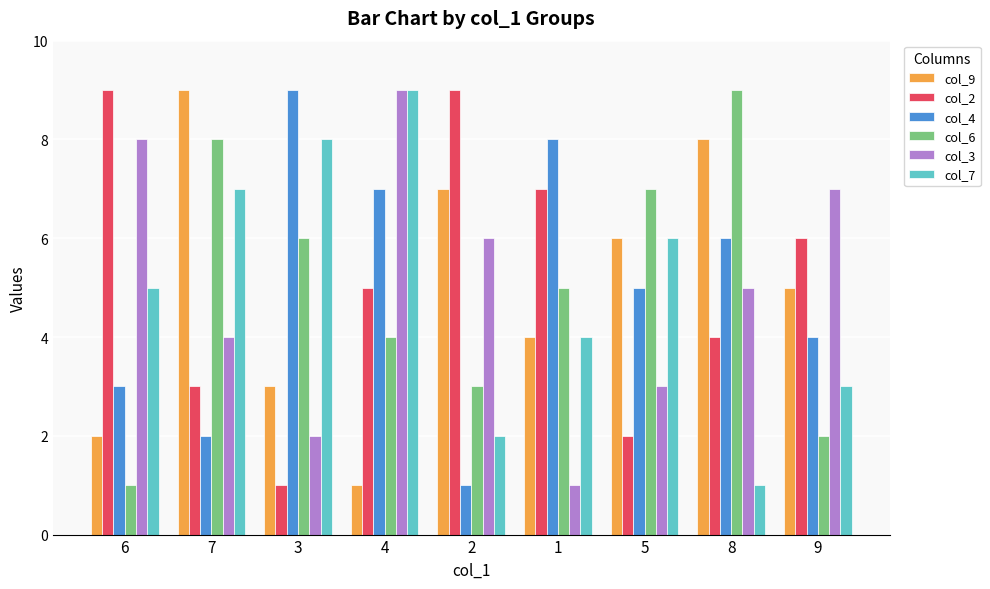

Rank the series at 2 from highest to lowest value.

col_2, col_9, col_3, col_6, col_7, col_4